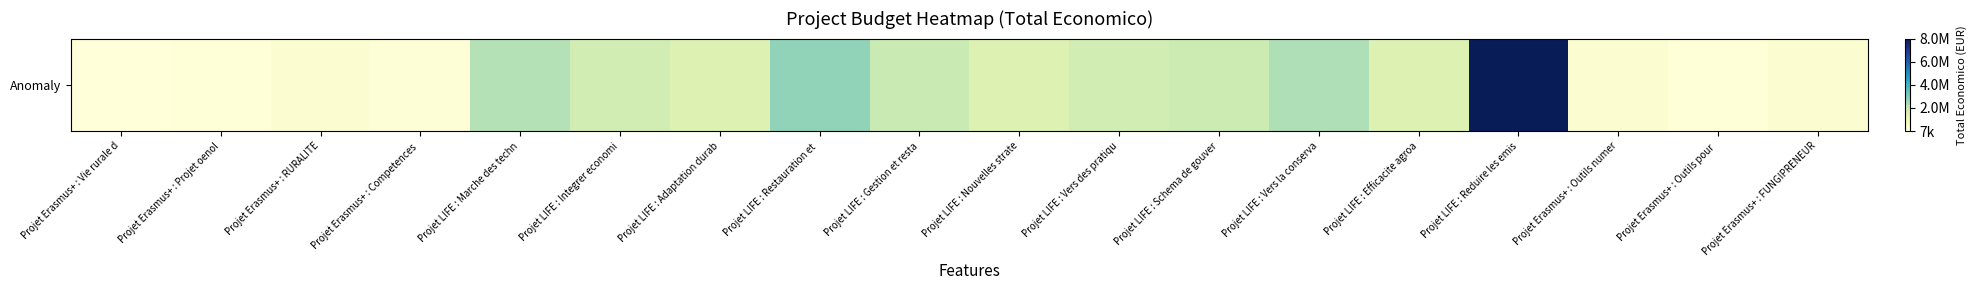

List the labels in order of value, smallest first.

Projet Erasmus+ : Vie rurale d, Projet Erasmus+ : Outils pour , Projet Erasmus+ : Projet oenol, Projet Erasmus+ : Competences , Projet Erasmus+ : RURALITE, Projet Erasmus+ : Outils numer, Projet Erasmus+ : FUNGIPRENEUR, Projet LIFE : Efficacite agroa, Projet LIFE : Nouvelles strate, Projet LIFE : Adaptation durab, Projet LIFE : Integrer economi, Projet LIFE : Vers des pratiqu, Projet LIFE : Schema de gouver, Projet LIFE : Gestion et resta, Projet LIFE : Marche des techn, Projet LIFE : Vers la conserva, Projet LIFE : Restauration et , Projet LIFE : Reduire les emis